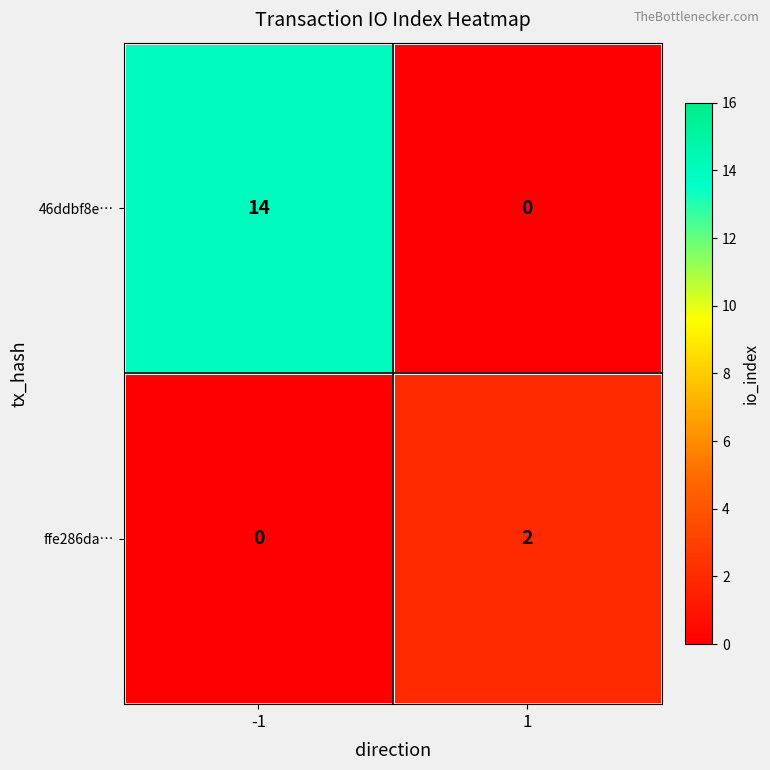

Reading left to right, list all the values displayed in this chart.

46ddbf8e…: -1=14	1=0
ffe286da…: -1=0	1=2